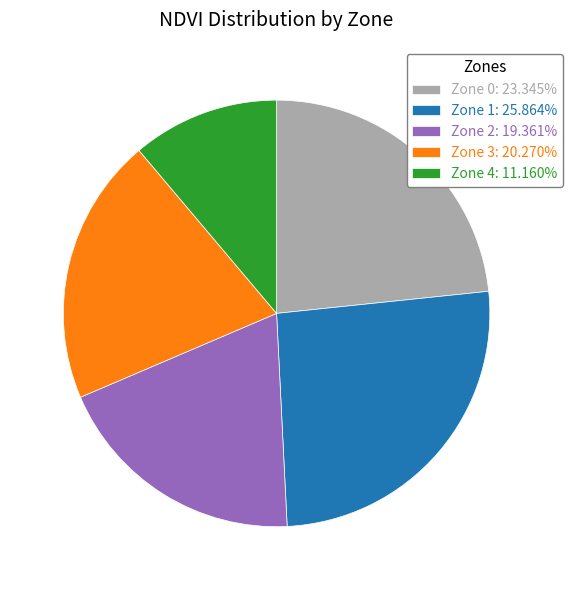

Do Zone 0: 23.345% and Zone 4: 11.160% together represent more than half of the pie?

No